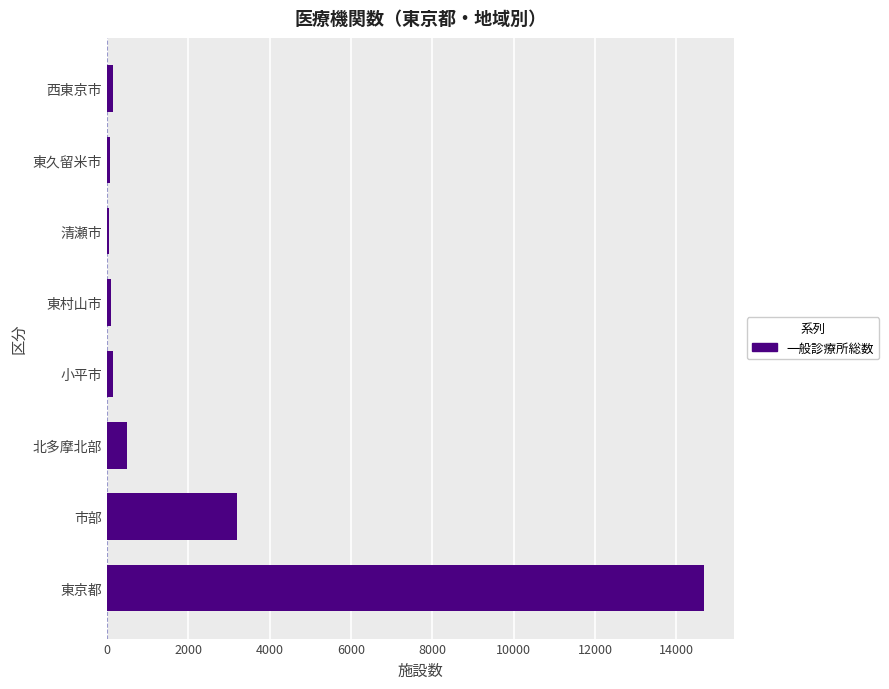

What is the change in value from 市部 to 北多摩北部?

-2693